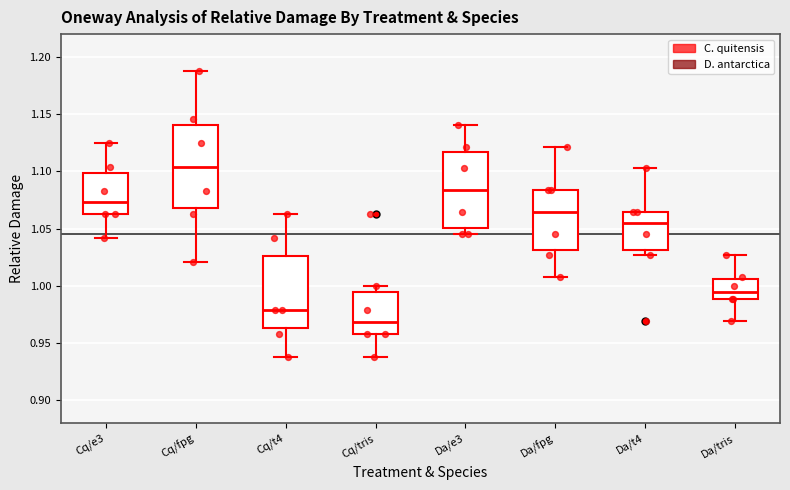

Reading left to right, transcribe this box plot: for each box, give where its median line is, the range the box spans, and where its two whiskers end, as read against the y-axis. The values are not printed on the chart, so give them approximately, as read against the axis.

Cq/e3: median 1.075, box 1.065 to 1.100, whiskers 1.040 to 1.125
Cq/fpg: median 1.105, box 1.070 to 1.140, whiskers 1.020 to 1.190
Cq/t4: median 0.980, box 0.965 to 1.025, whiskers 0.940 to 1.065
Cq/tris: median 0.970, box 0.960 to 0.995, whiskers 0.940 to 1.000
Da/e3: median 1.085, box 1.050 to 1.115, whiskers 1.045 to 1.140
Da/fpg: median 1.065, box 1.030 to 1.085, whiskers 1.010 to 1.120
Da/t4: median 1.055, box 1.030 to 1.065, whiskers 1.025 to 1.105
Da/tris: median 0.995, box 0.990 to 1.005, whiskers 0.970 to 1.025